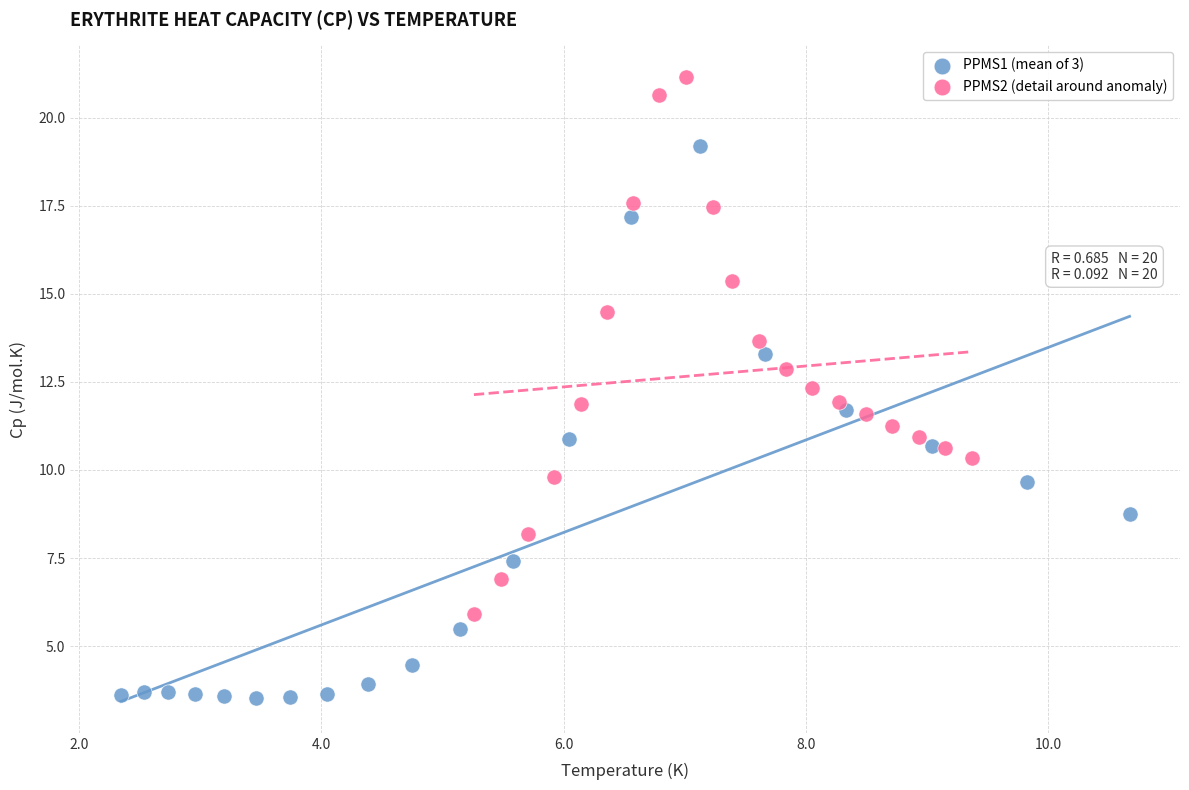

Which series has the largest Y range (max minus min)?

PPMS1 (mean of 3)